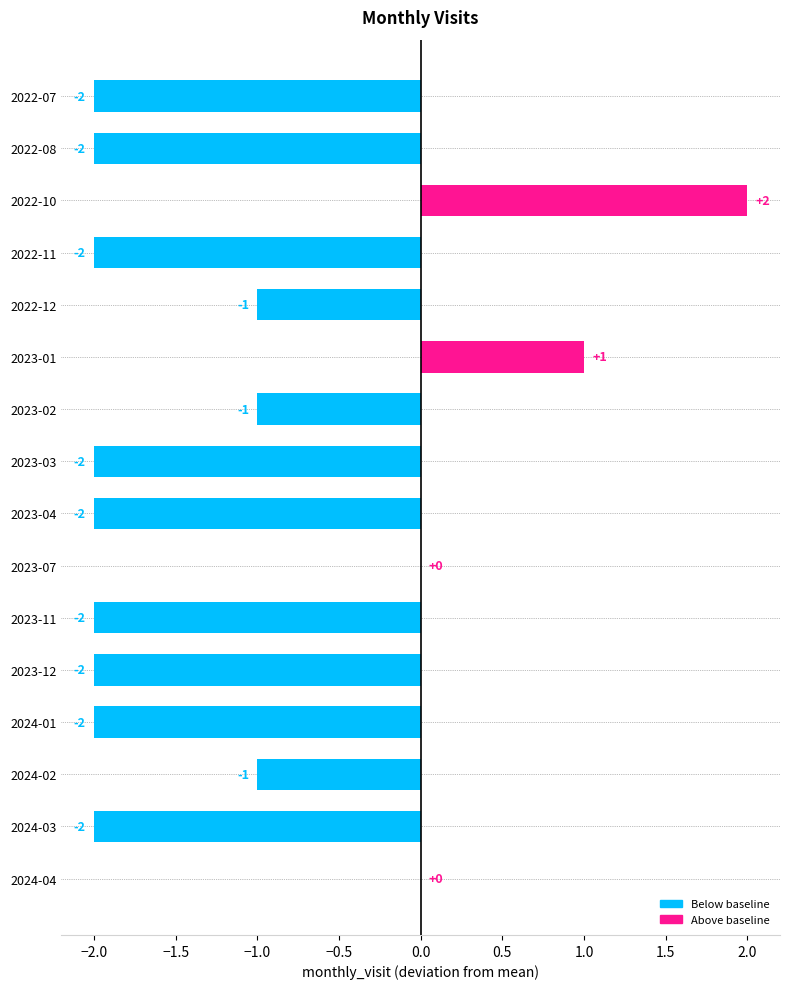

Which has a higher value, 2022-12 or 2023-01?

2023-01